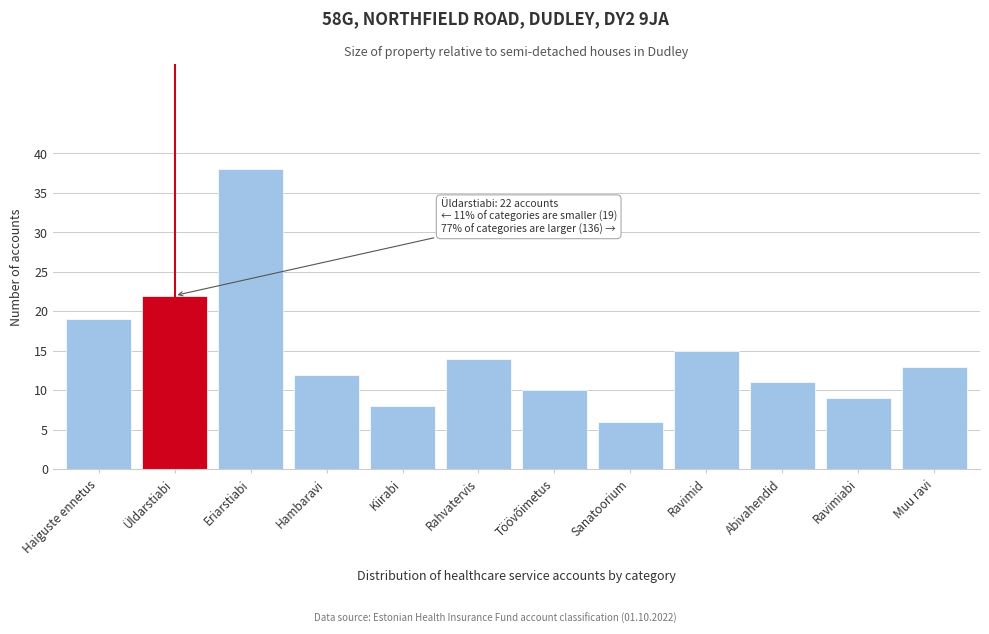

Reading right to left, transcribe all the data shown in this chart.

13	9	11	15	6	10	14	8	12	38	22	19